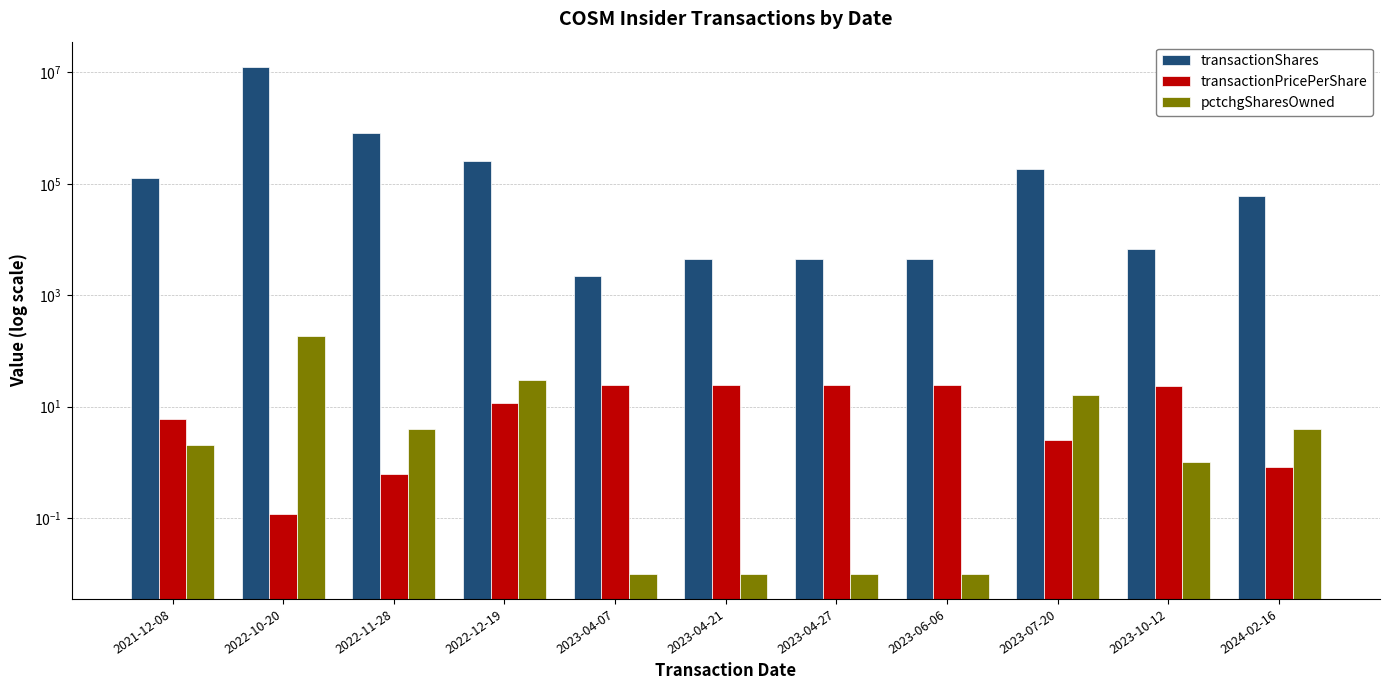

List the labels in order of transactionShares value, largest first.

2022-10-20, 2022-11-28, 2022-12-19, 2023-07-20, 2021-12-08, 2024-02-16, 2023-10-12, 2023-04-21, 2023-04-27, 2023-06-06, 2023-04-07